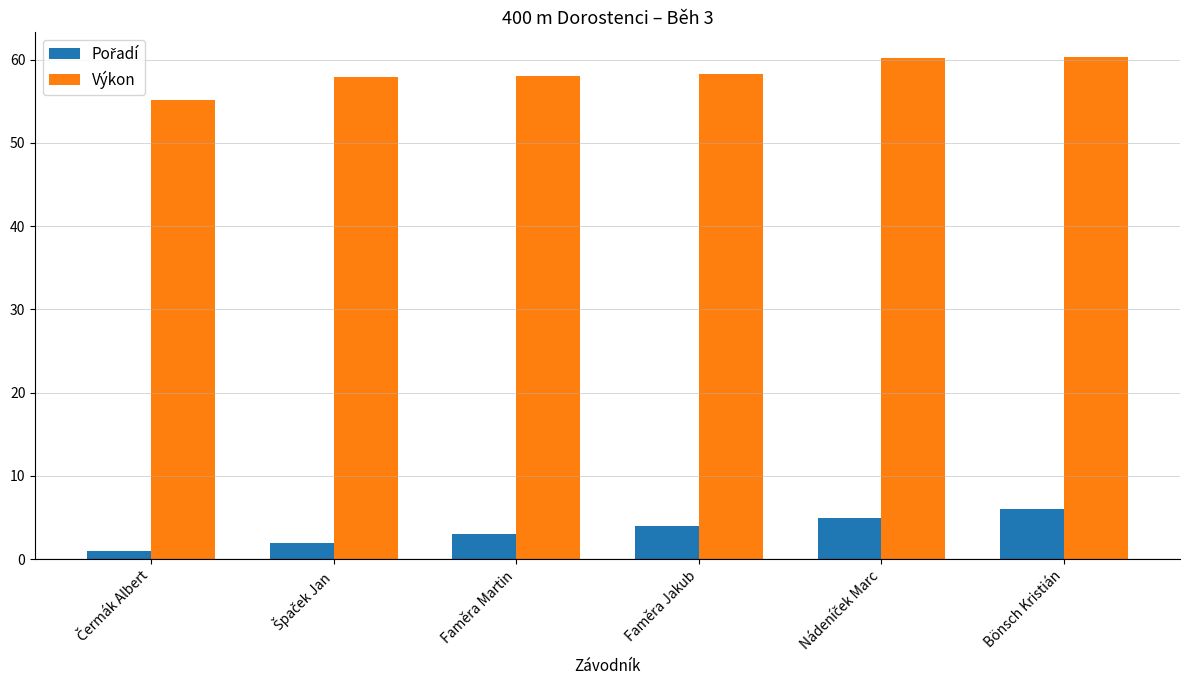

The value of Výkon at Bönsch Kristián is 60.2. True or false?

True